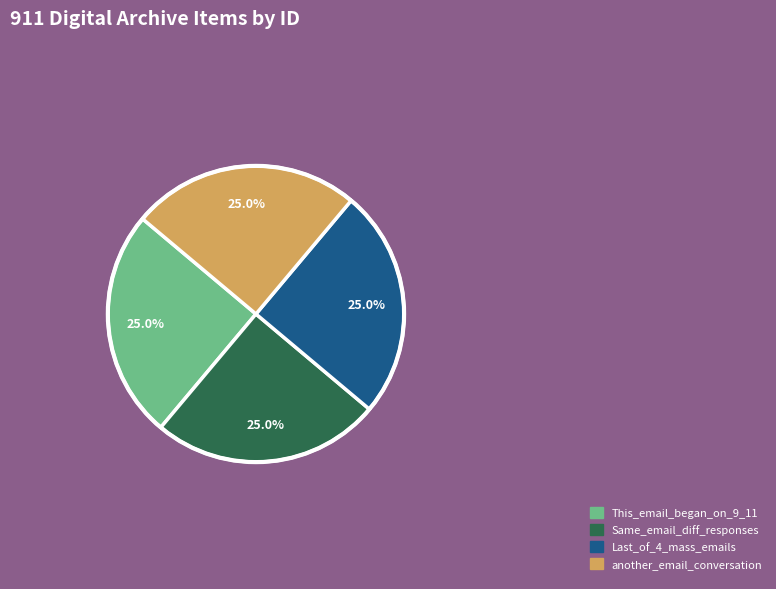

What portion of the pie excludes Last_of_4_mass_emails?

75.0%